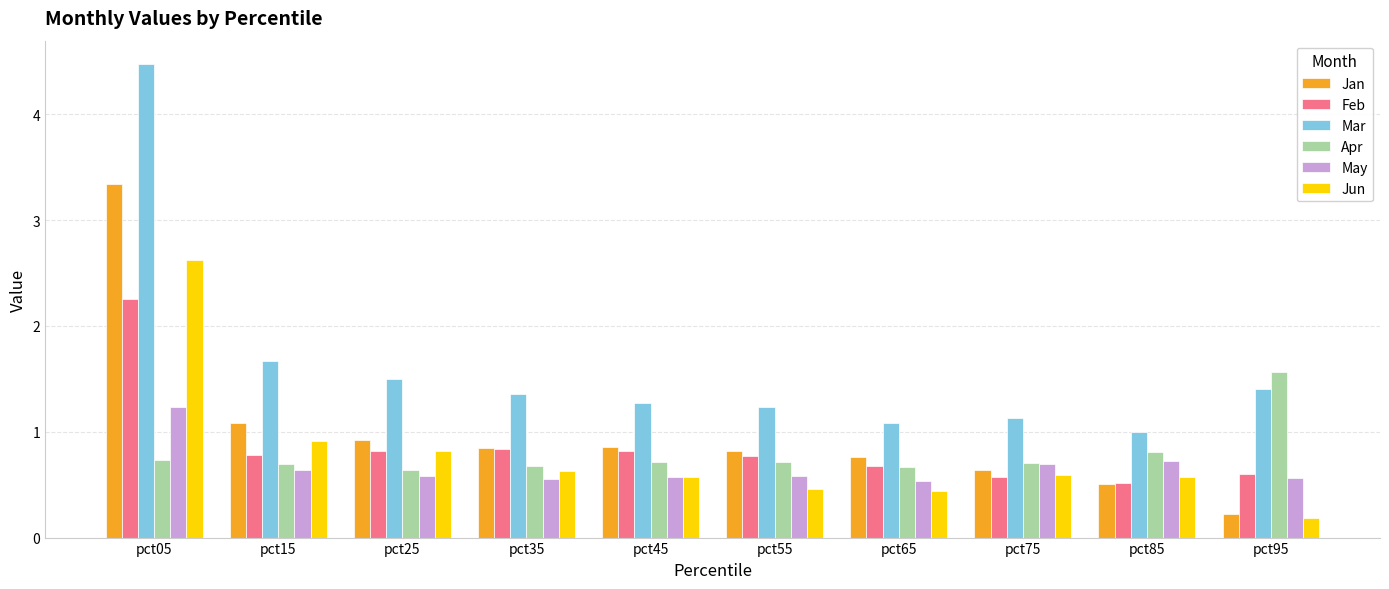

What is the sum of the Mar values at pct25 and pct35?

2.9